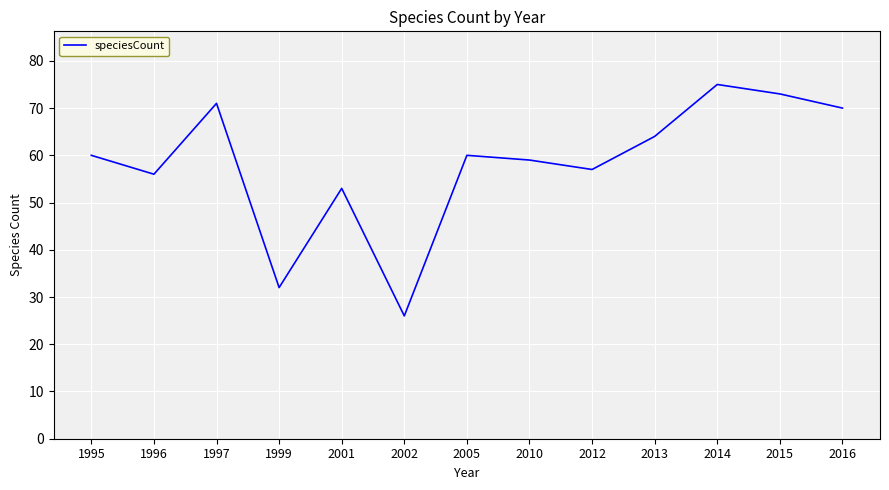

What is the ratio of the value at 2014 to the value at 2013?

1.2